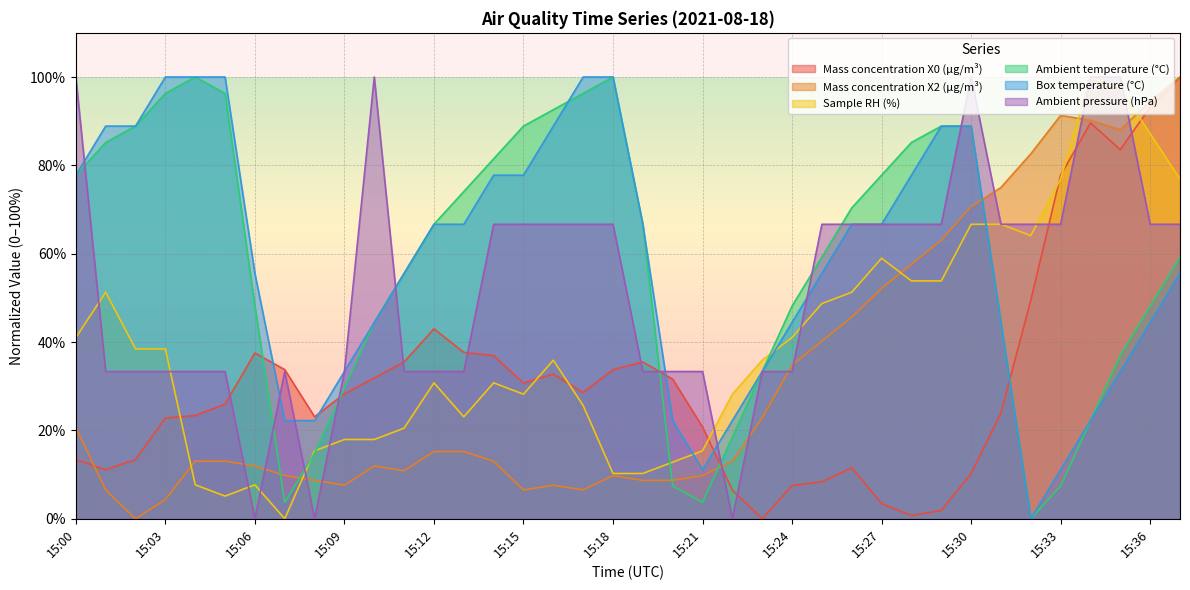

True or false: Mass concentration X0 (μg/m³) and Mass concentration X2 (μg/m³) intersect in this chart.

True